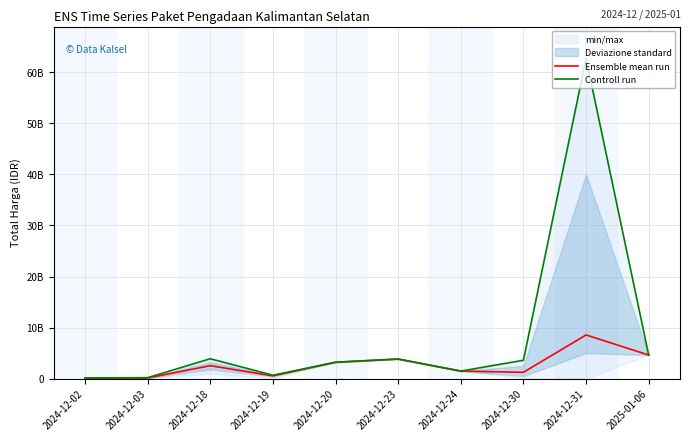

Read the Controll run value at 2024-12-03, to the nearest 10.

177912000